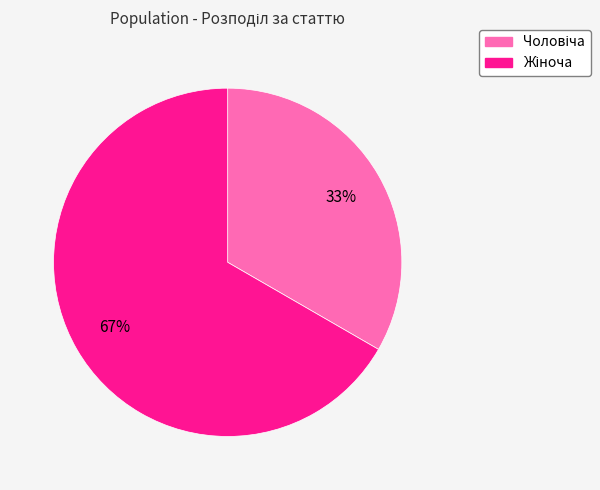

Count the number of slices in the pie.

2